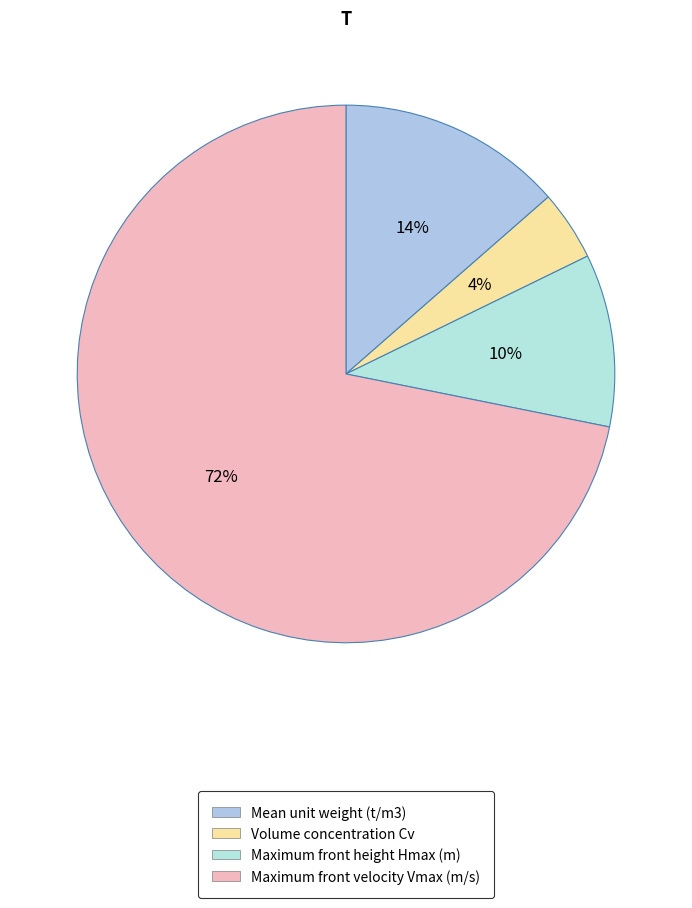

Is it true that Volume concentration Cv is 18% of the pie?

False